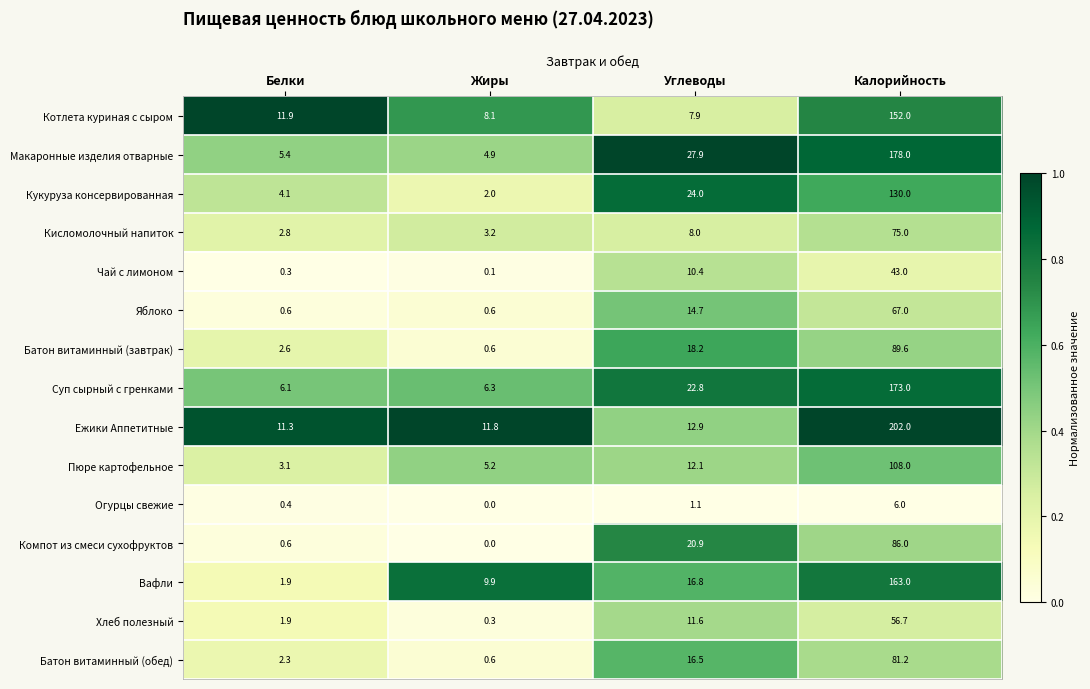

What is the difference between the second highest and minimum values in the Кукуруза консервированная series?

22.0